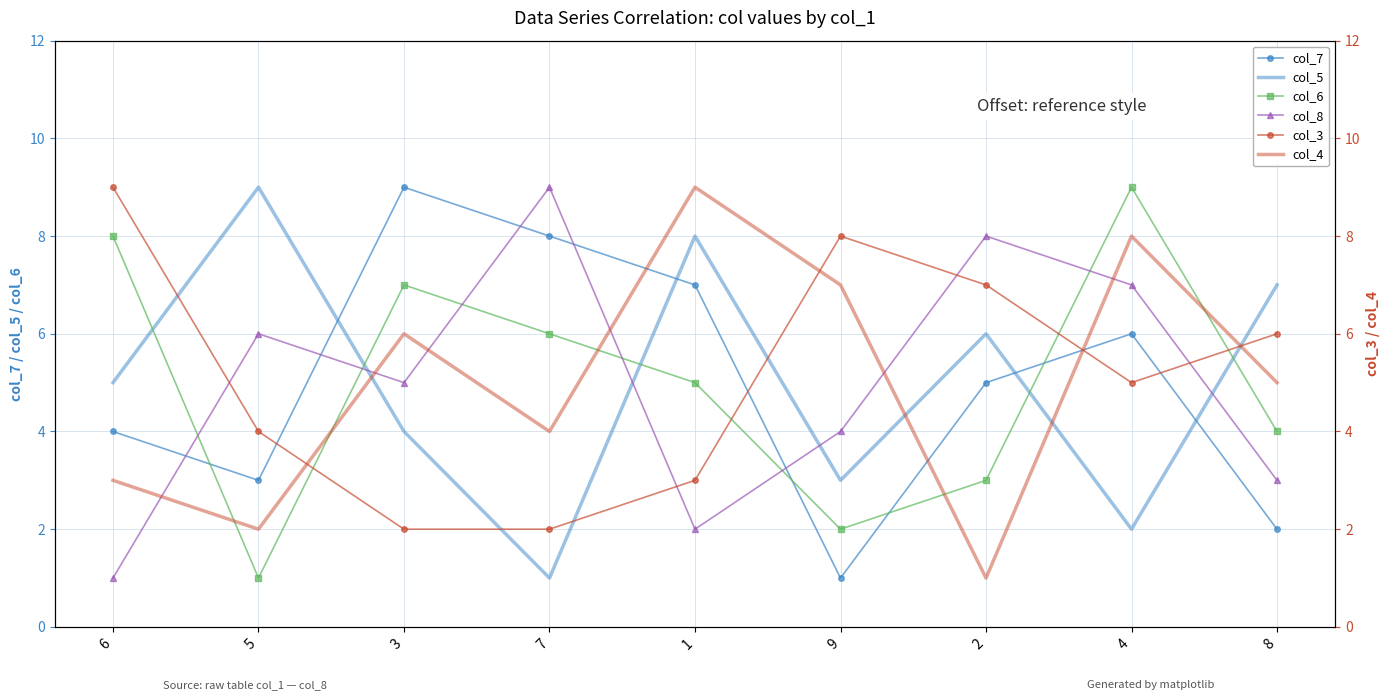

Is this an area chart (filled region under the line)?

No